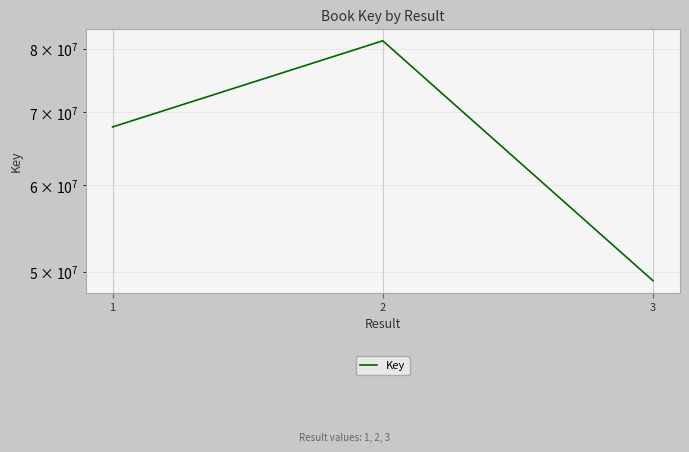

Count the number of data series in this chart.

1